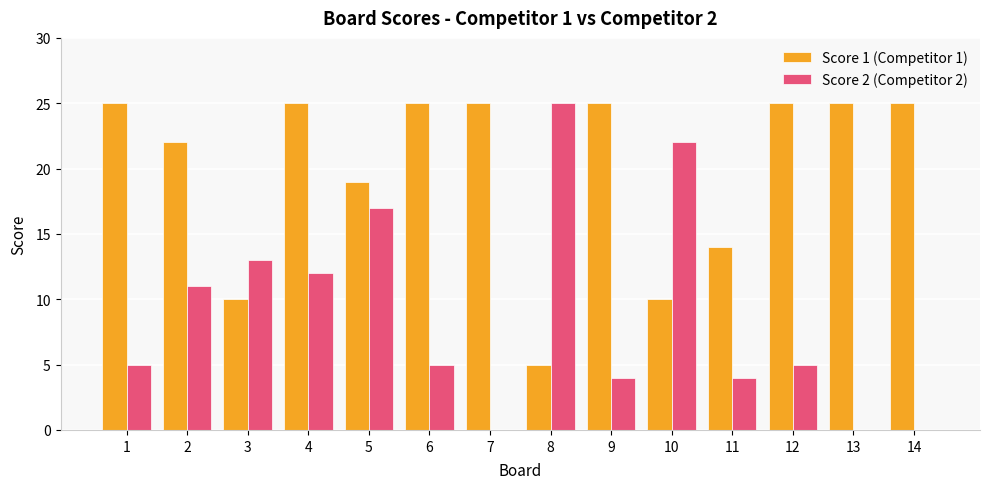

How many groups of bars are there?

14